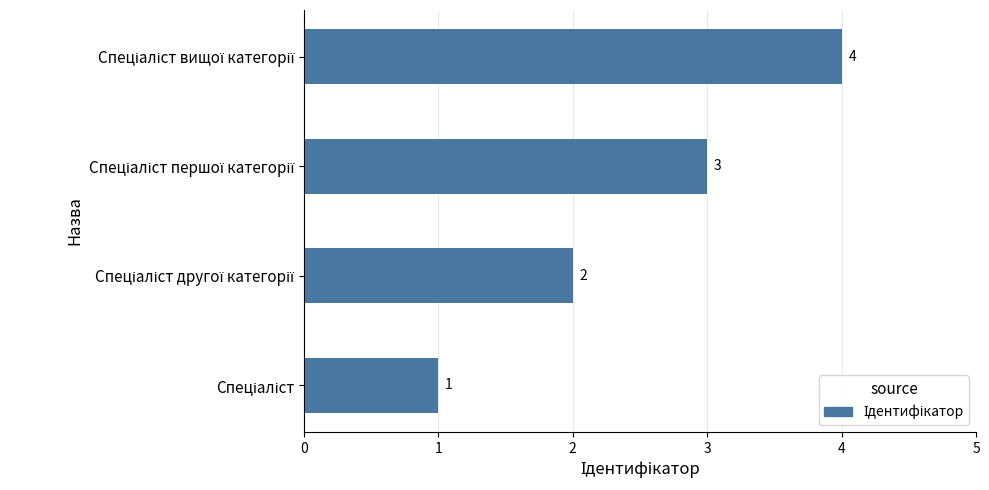

What is the greatest value displayed?

4